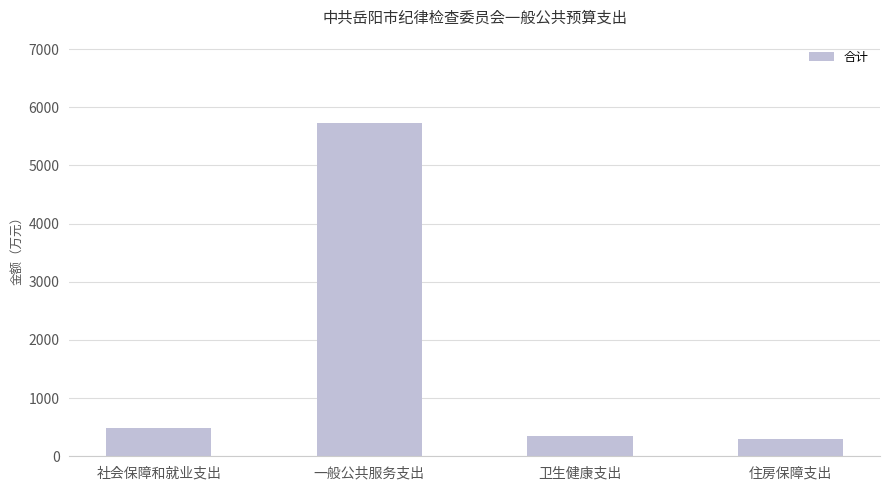

What position from the left is 住房保障支出?

4